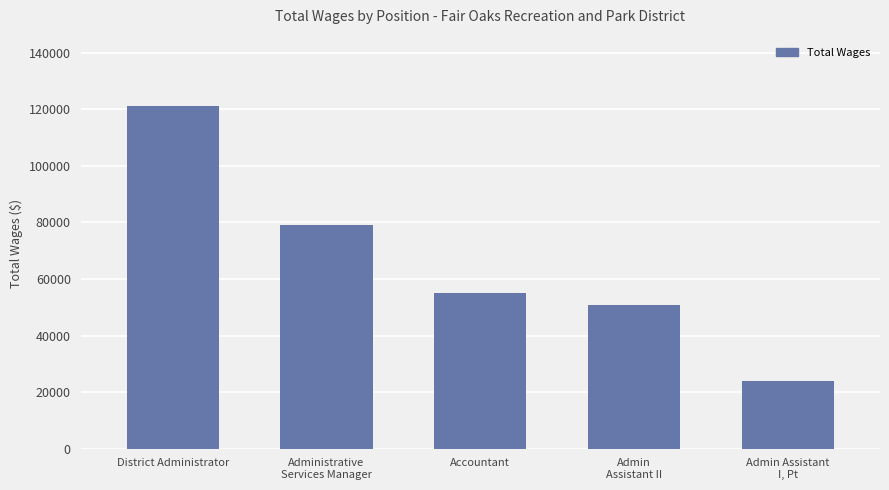

Reading right to left, extract all data points from this chart.

23878	50886	55167	78951	121080